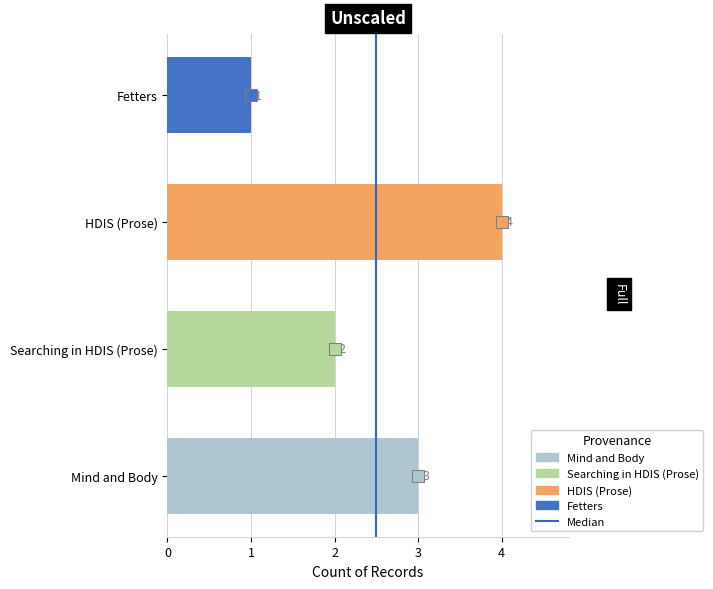

Reading bottom to top, what are all the values shown in this chart?

Mind and Body=3	Searching in HDIS (Prose)=2	HDIS (Prose)=4	Fetters=1